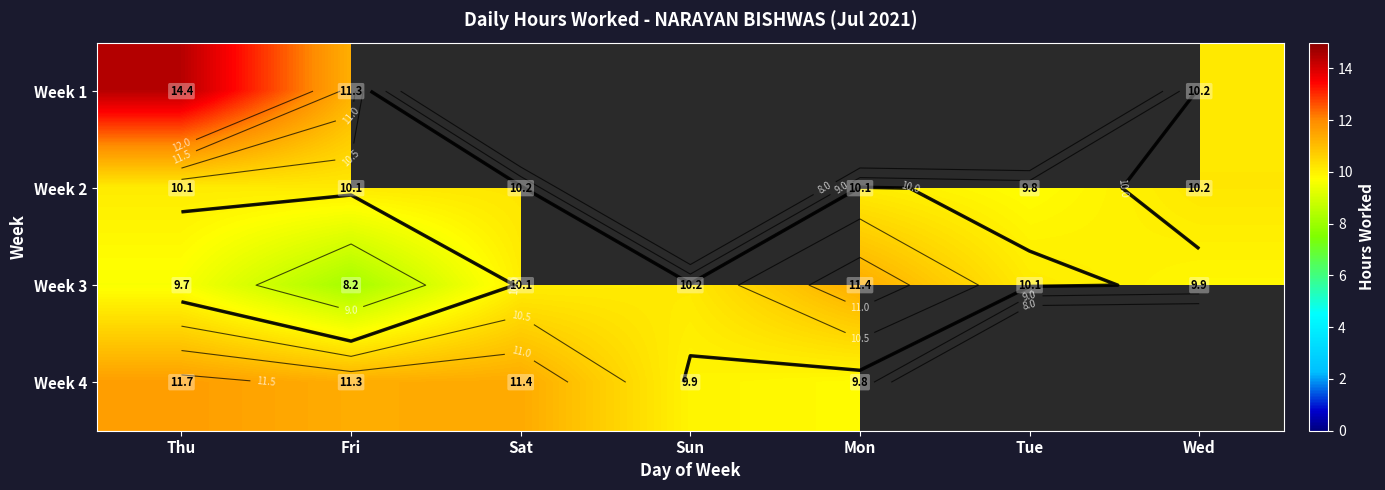

Is it true that Week 3 equals 9.7 at Thu?

True